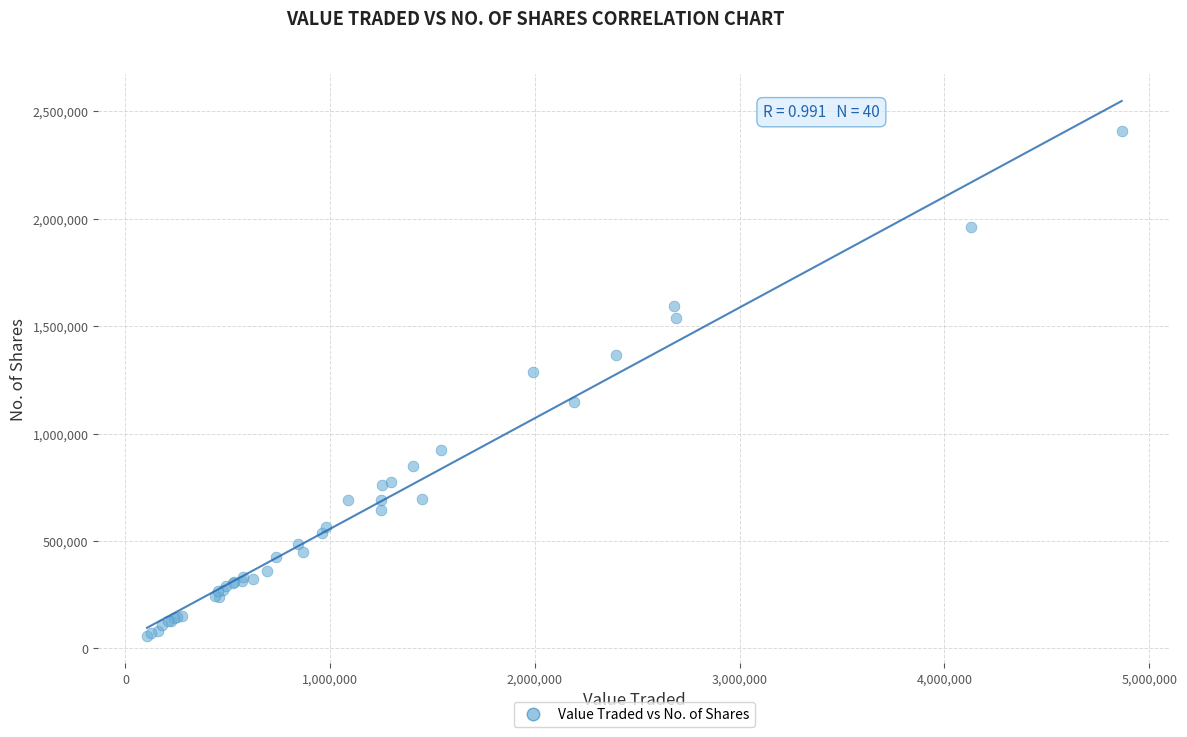

What Y value in the scatter plot is closest to 1231811?

1284488